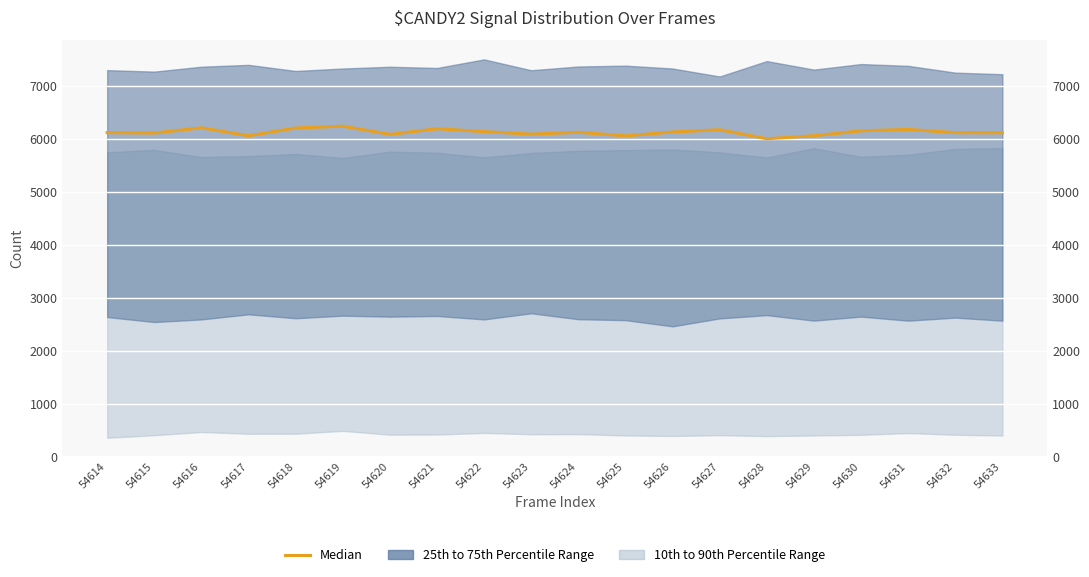

Count the number of categories in the chart.

20